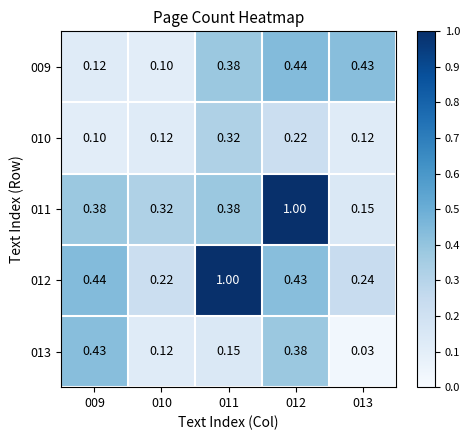

Count the number of data series in this chart.

5